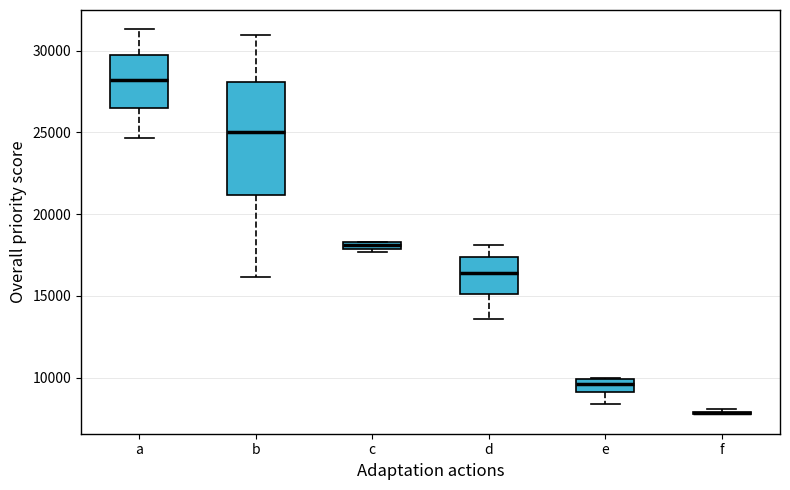

Where is the lower edge of the box for a on the y-axis? The values are not printed on the chart, so give them approximately, as read against the axis.

26500